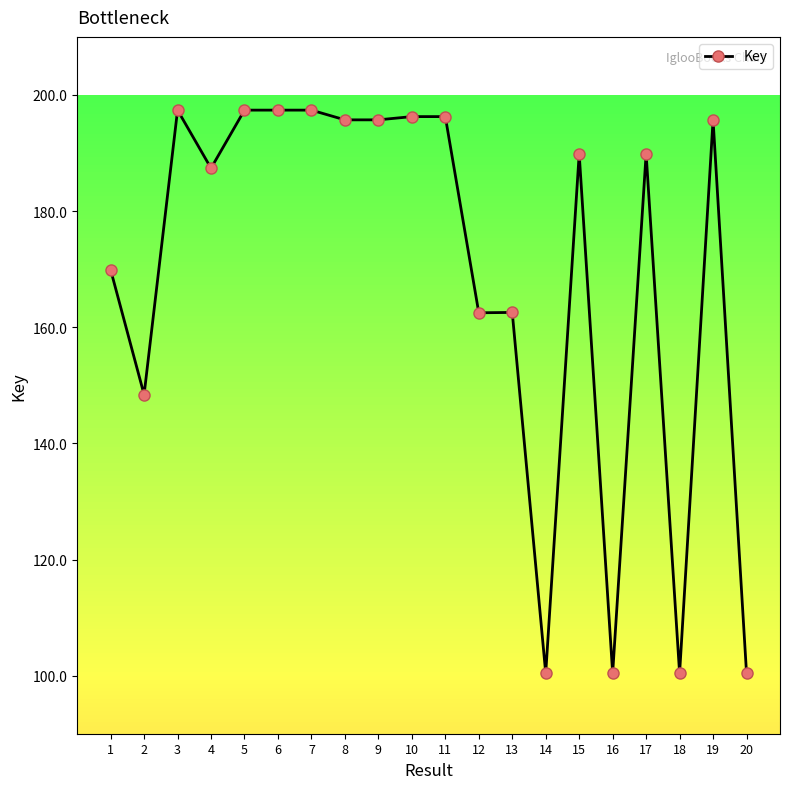

Reading left to right, list all the values displayed in this chart.

1=169899030	2=148392295	3=197387132	4=187382967	5=197387380	6=197387614	7=197387214	8=195712929	9=195712850	10=196272657	11=196272803	12=162488683	13=162548121	14=100403160	15=189863617	16=100403146	17=189863572	18=100403132	19=195713163	20=100403328